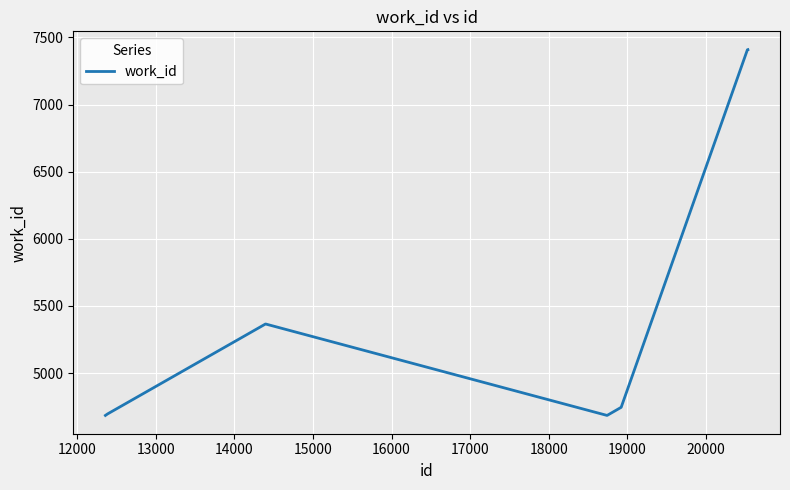

How many lines are shown in the chart?

1